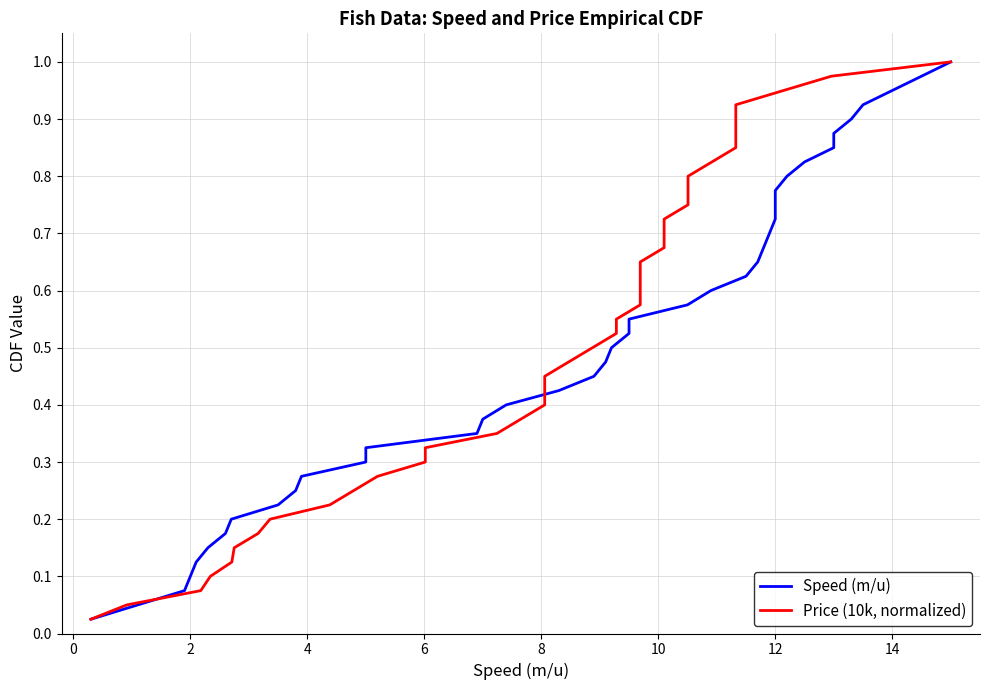

True or false: Price (10k, normalized) has more than 0 points higher than both neighbors.

False